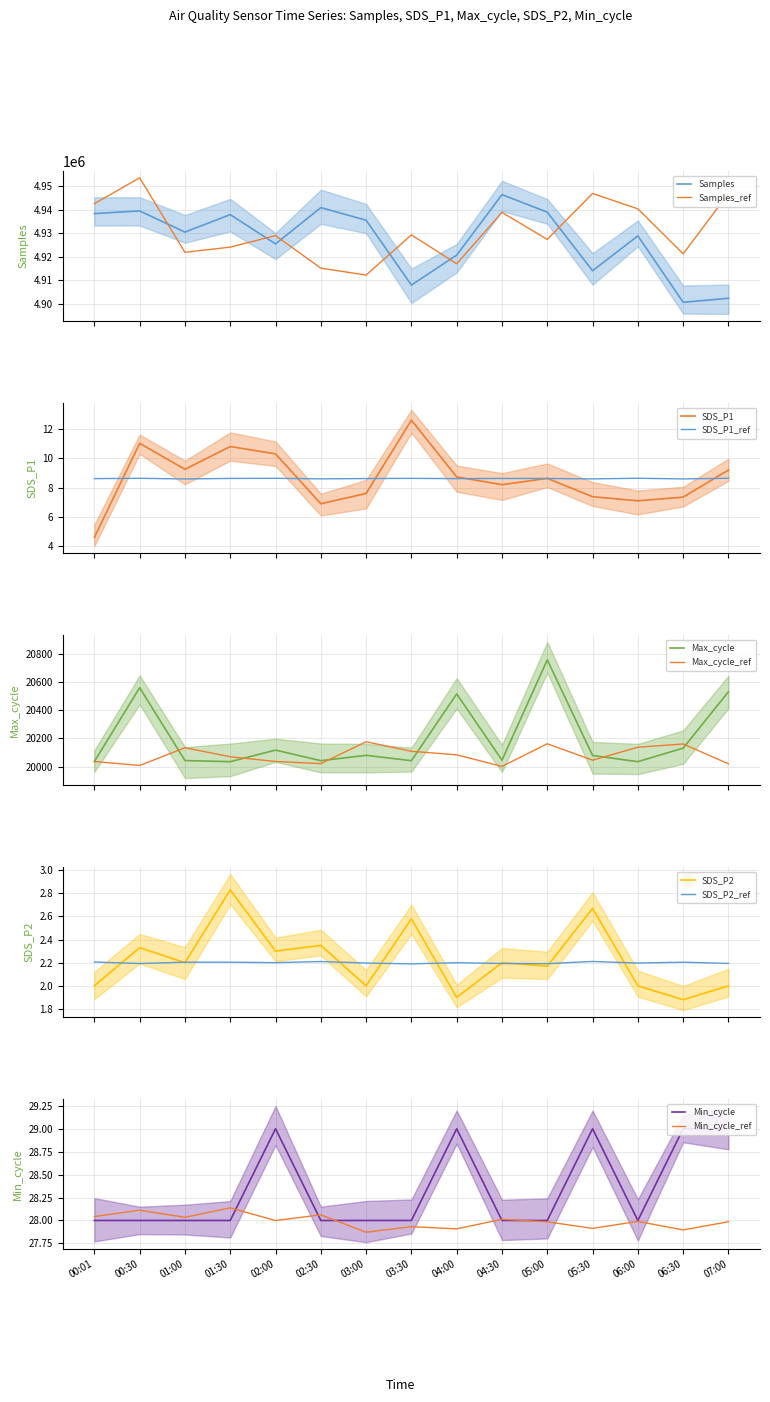

How many interior local peaks does the Max_cycle series have?

5